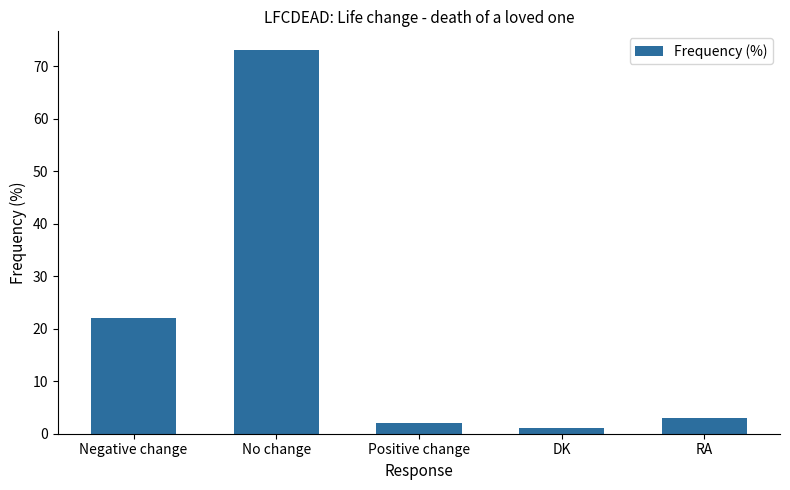

The chart shows a value of 1 at DK. True or false?

True